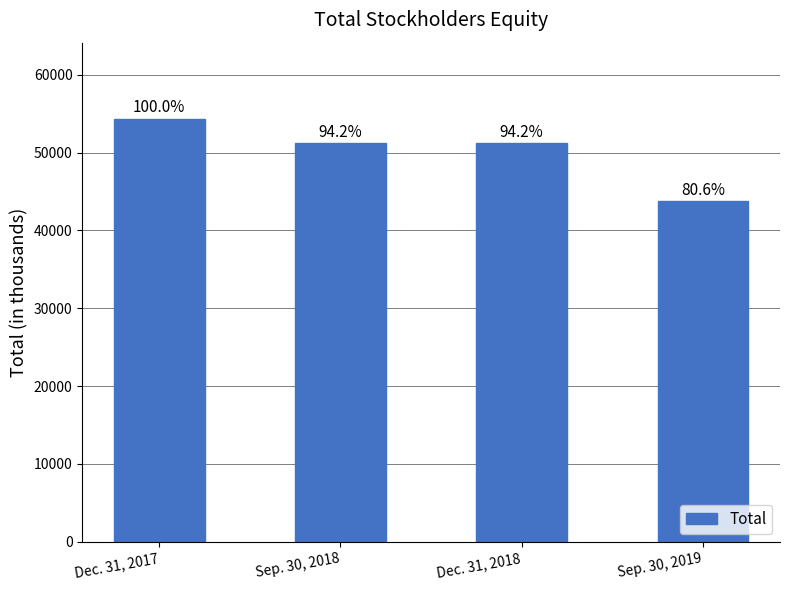

Are the bars horizontal?

No